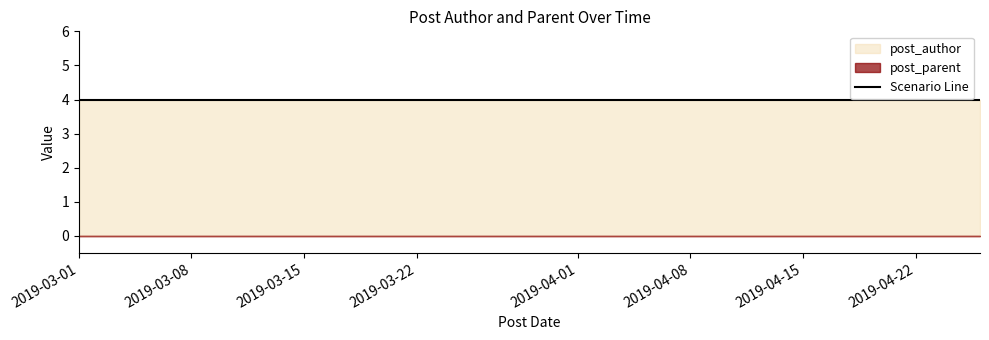

Which label corresponds to the largest value in the chart?

2019-03-01